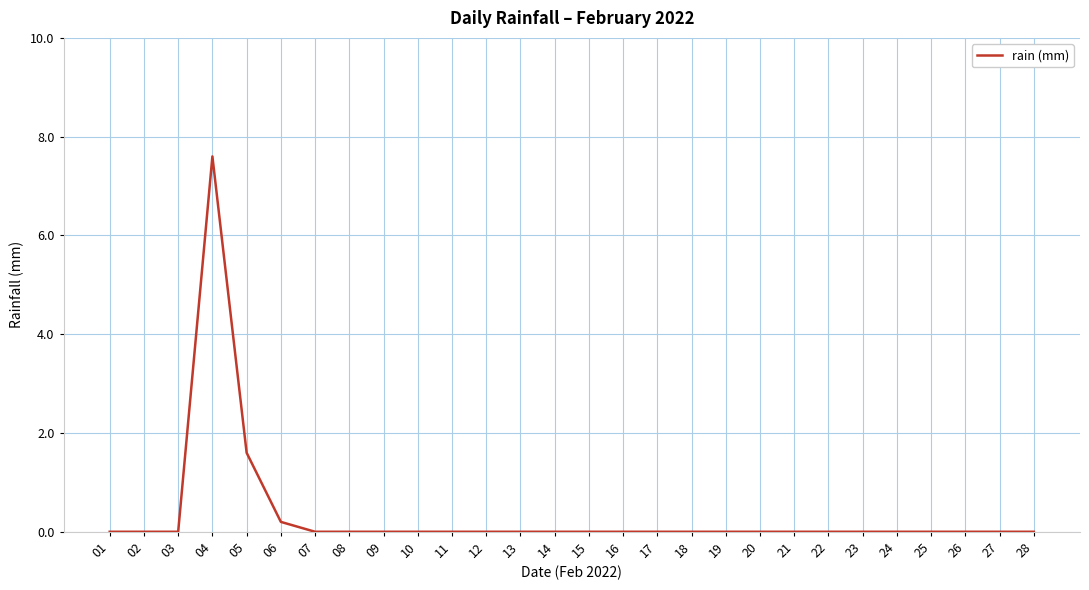

Is it true that the value at 27 is 4.6?

False